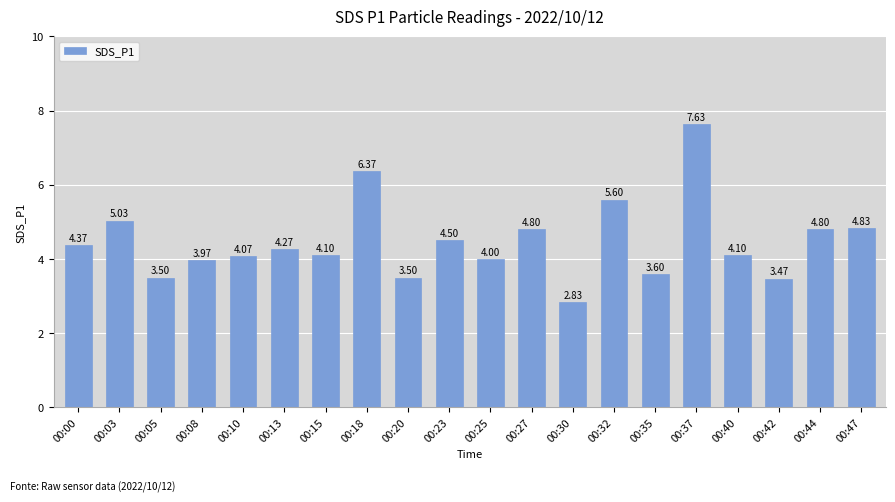

What is the sum of all values?

89.3